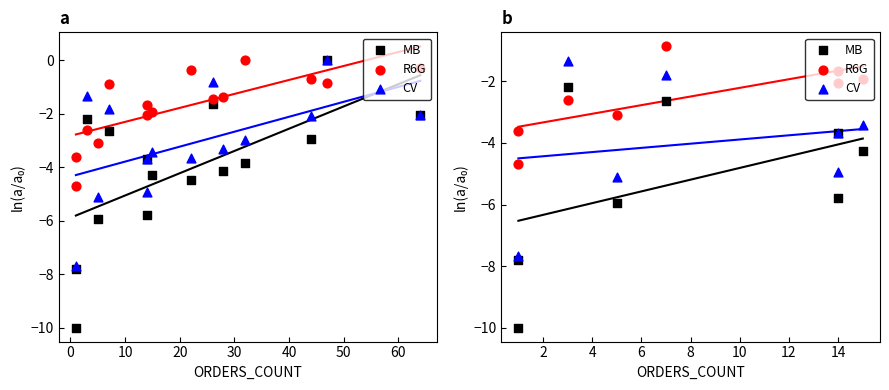

At how many categories does at least one series exceed -8?

8